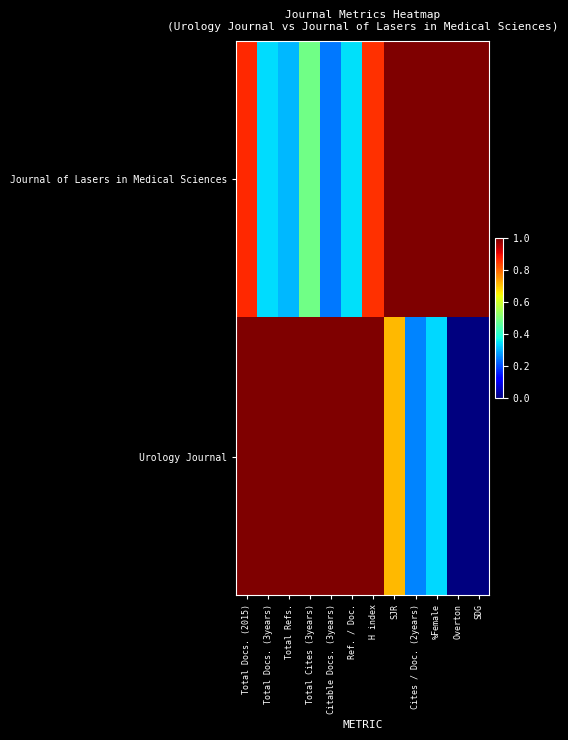

How many distinct data groups are displayed?

2